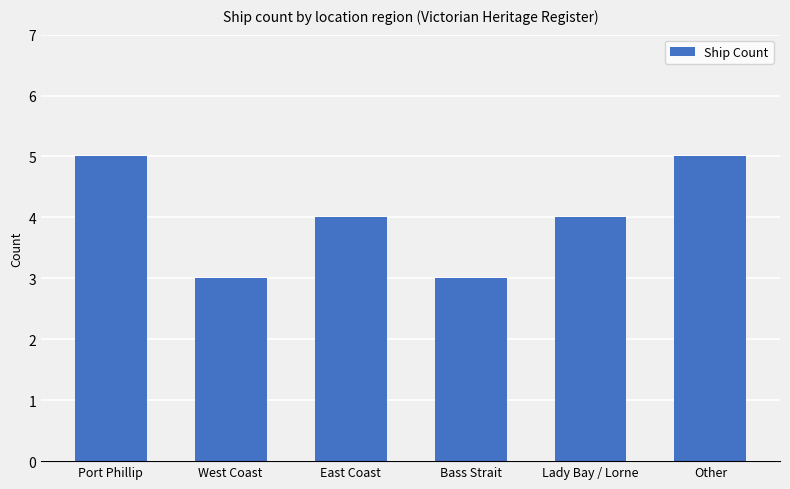

What is the smallest value displayed?

3